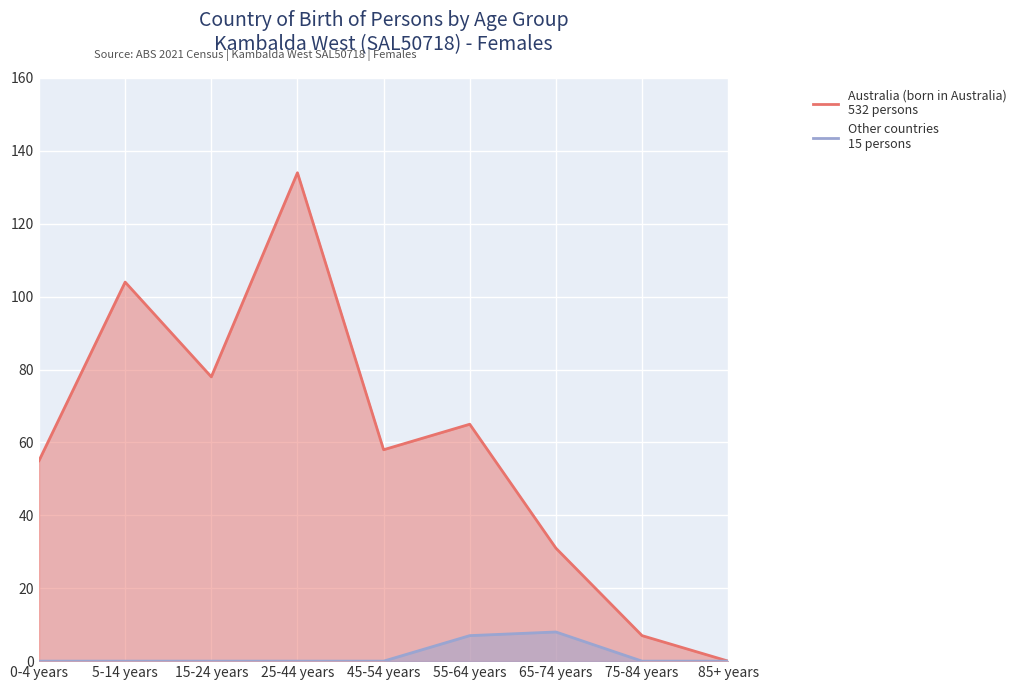

List the series in order of their overall mean, lowest first.

Other countries, Australia (born in Australia)